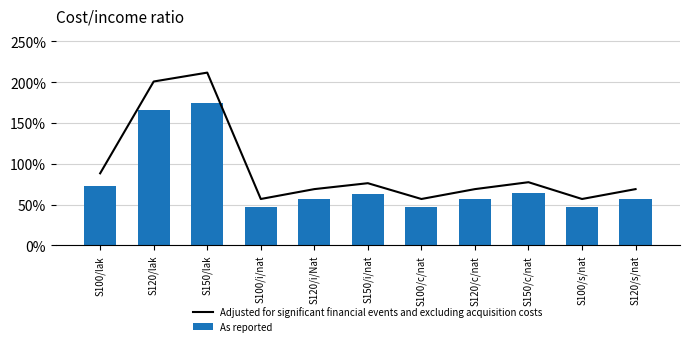

What is the sum of all Adjusted for significant financial events and excluding acquisition costs values?

1032.1